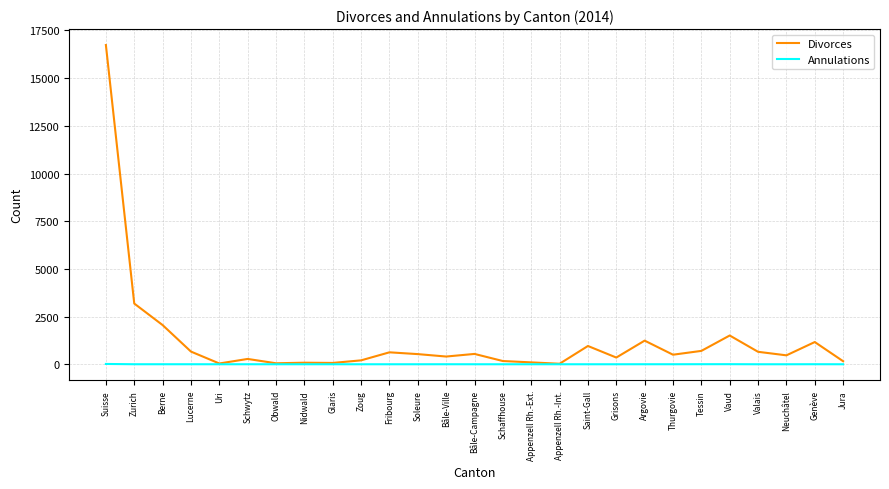

What are all the series names shown in the legend?

Divorces, Annulations